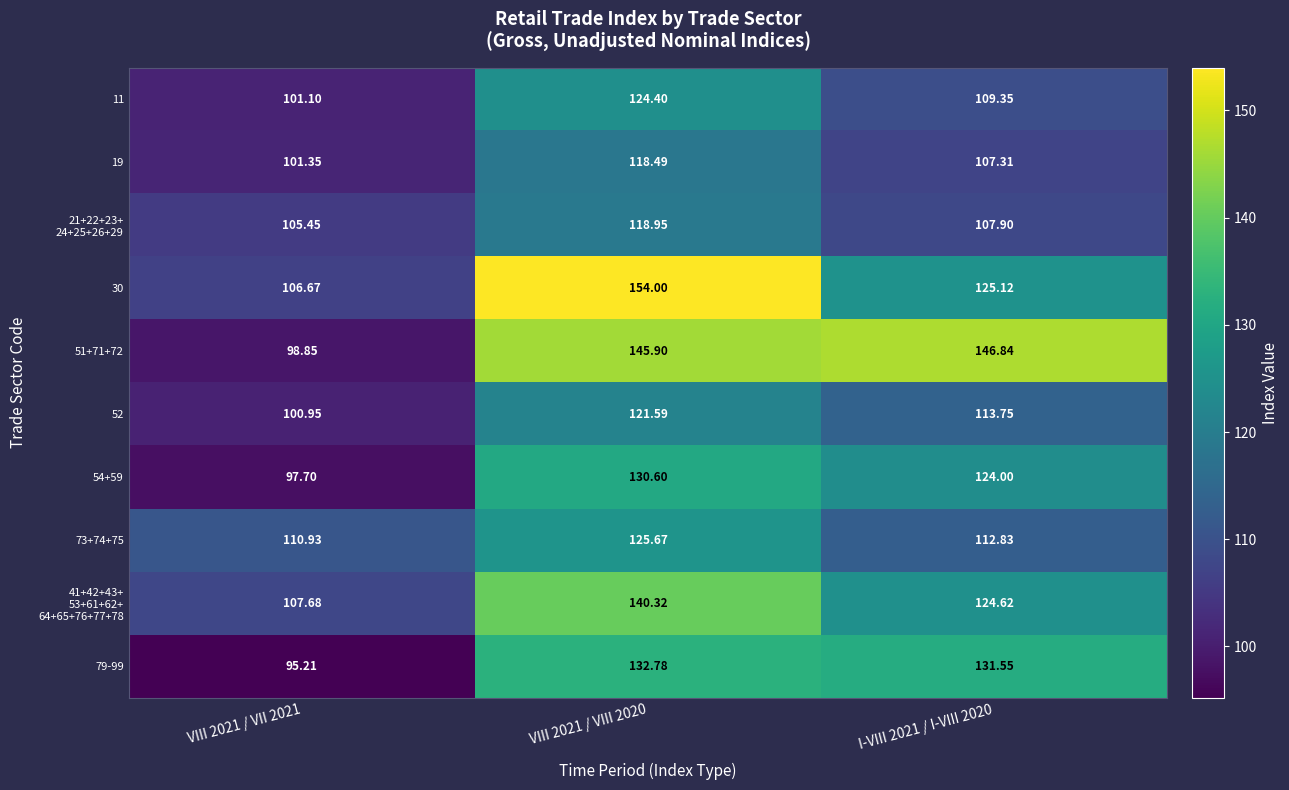

Is the value of 54+59 at I-VIII 2021 / I-VIII 2020 greater than the value of 73+74+75 at VIII 2021 / VIII 2020?

No